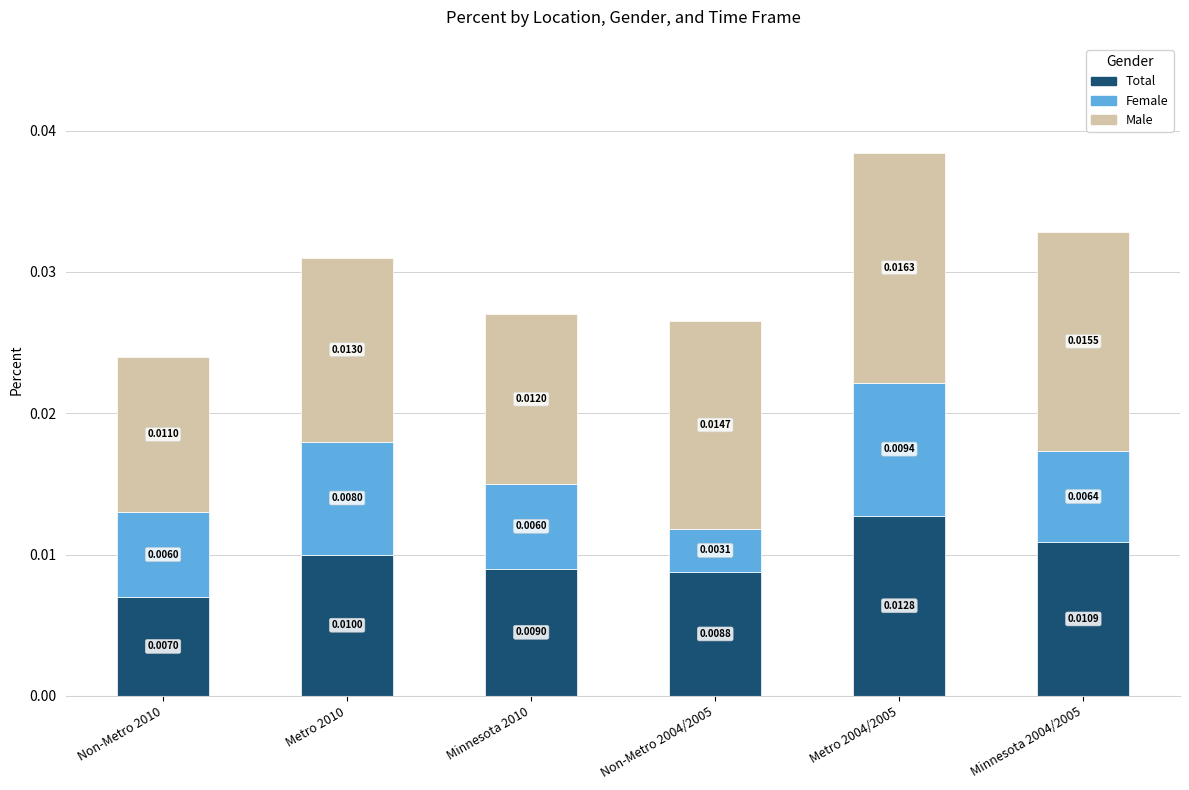

Rank the categories by Total value from highest to lowest.

Metro 2004/2005, Minnesota 2004/2005, Metro 2010, Minnesota 2010, Non-Metro 2004/2005, Non-Metro 2010